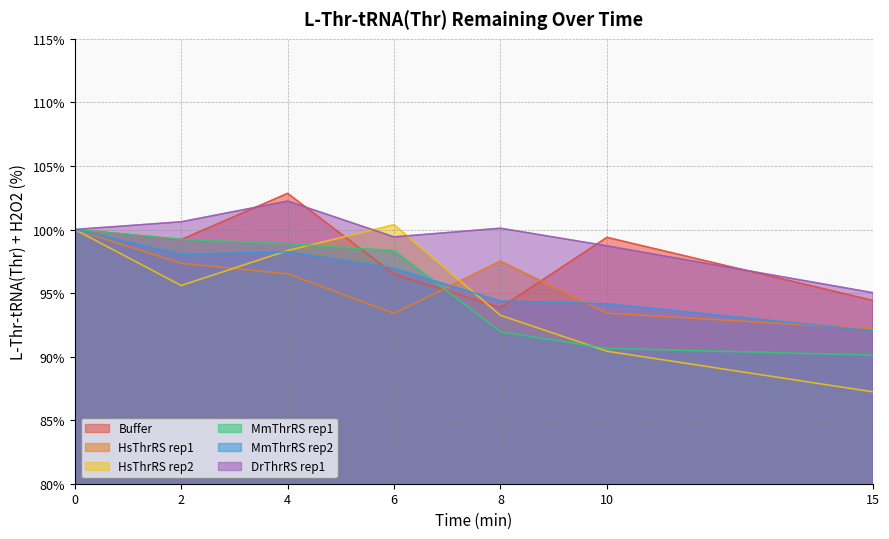

How many lines are shown in the chart?

6